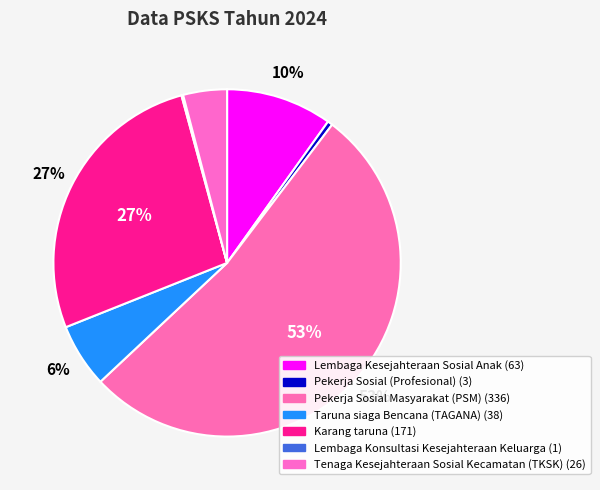

What is the change in value from Lembaga Kesejahteraan Sosial Anak to Pekerja Sosial Masyarakat (PSM)?

+273